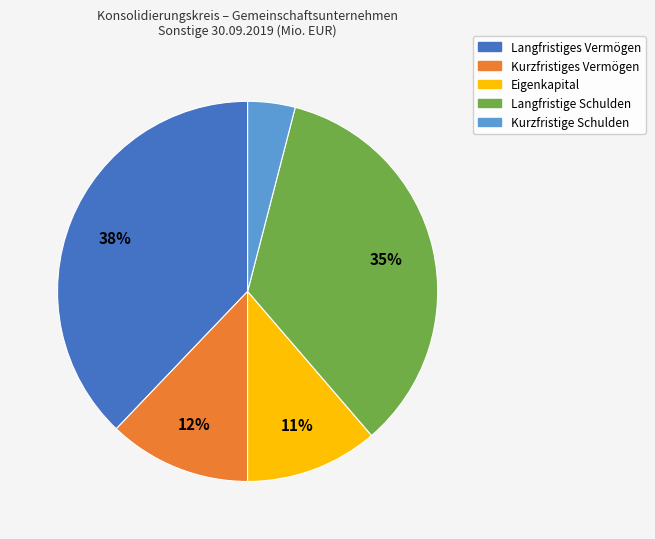

To the nearest percent, what is the average slice percentage?

20%